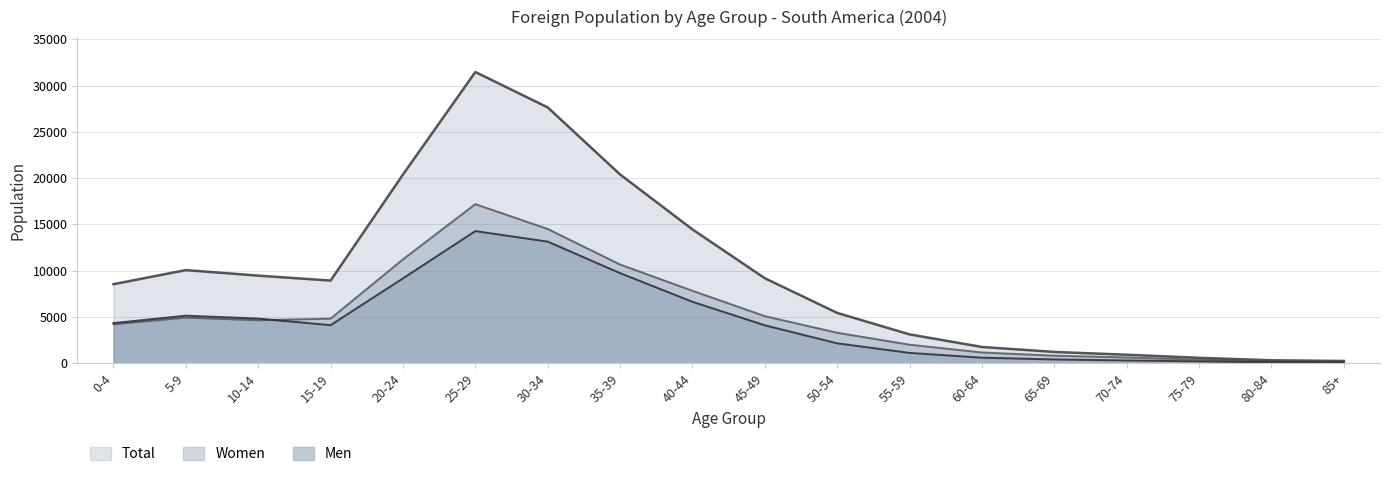

True or false: Women and Total intersect in this chart.

False